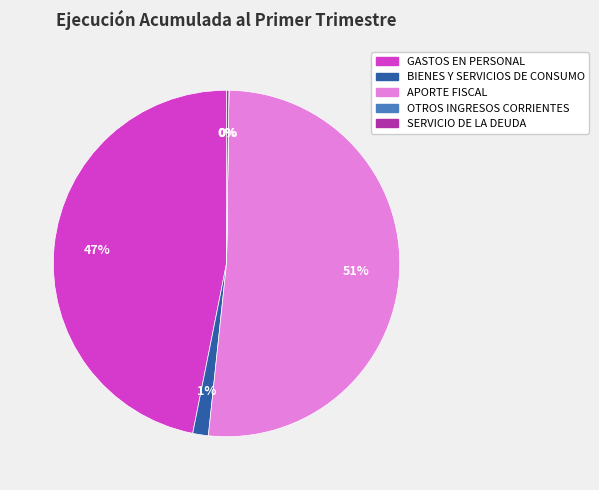

What is the largest slice in the pie chart?

APORTE FISCAL